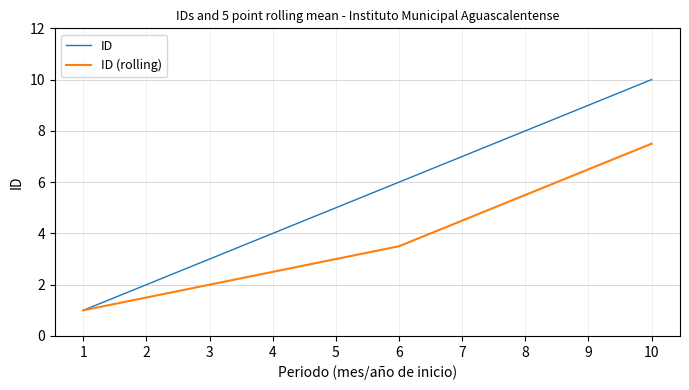

What is the sum of all ID values?

55.0